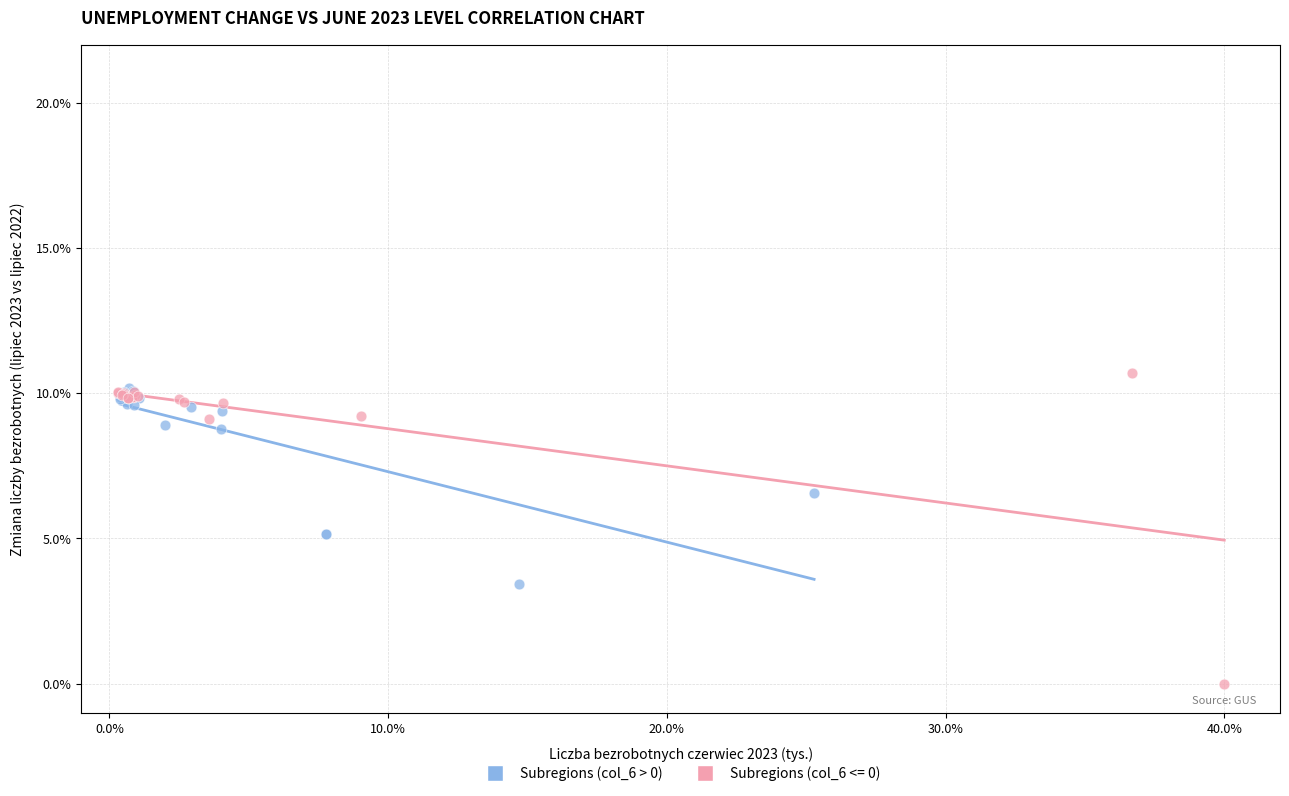

Which series has the largest Y range (max minus min)?

Subregions (col_6 <= 0)